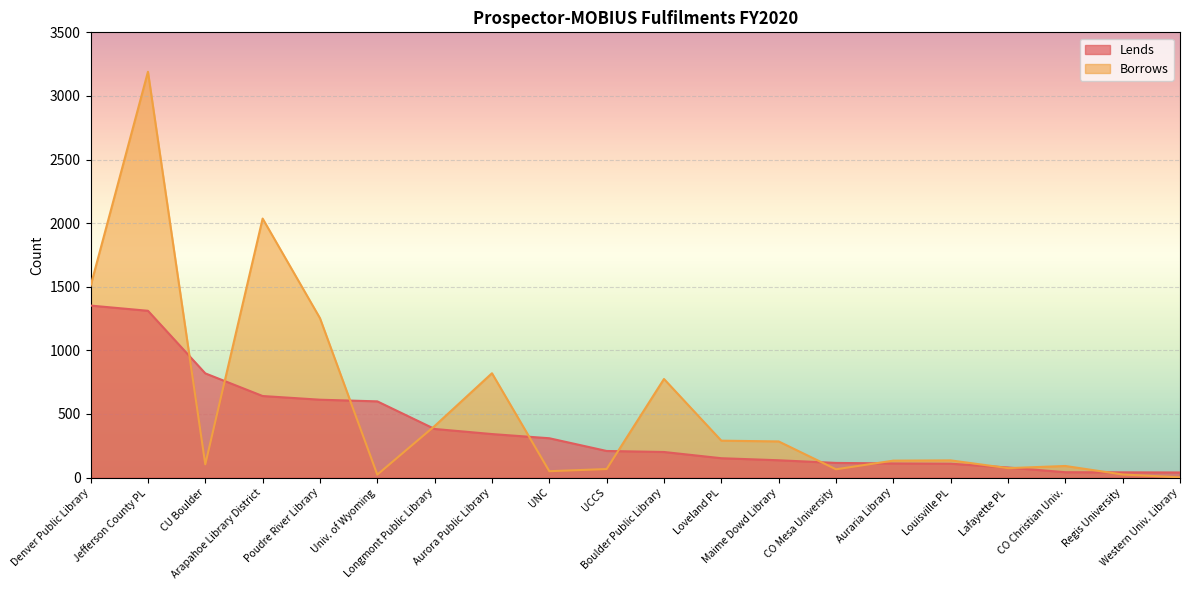

What is the total value across all series at Poudre River Library?

1865